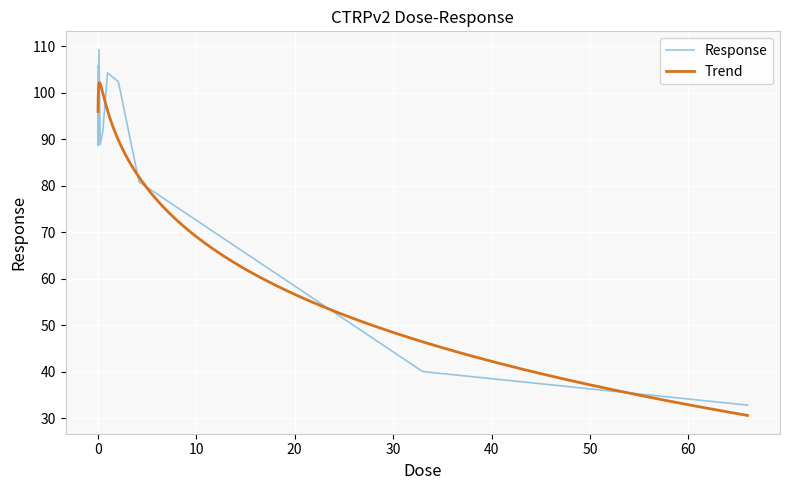

At which category does the data reach its first local peak?

0.13